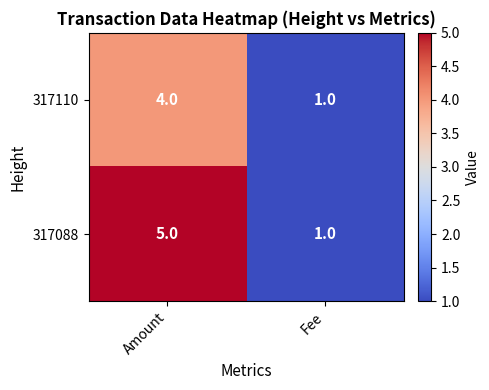

What is the greatest value displayed?

5